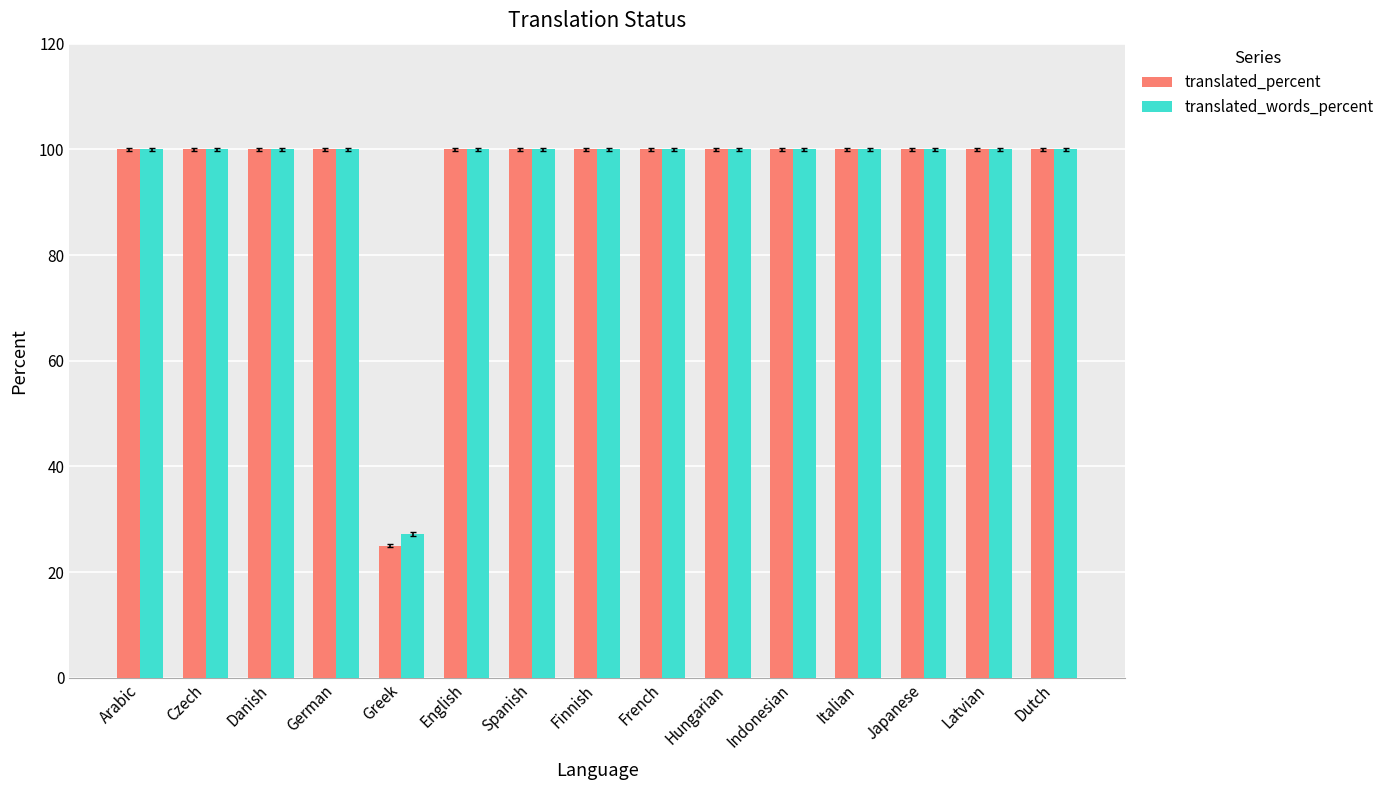

What is the greatest value displayed?

100.0